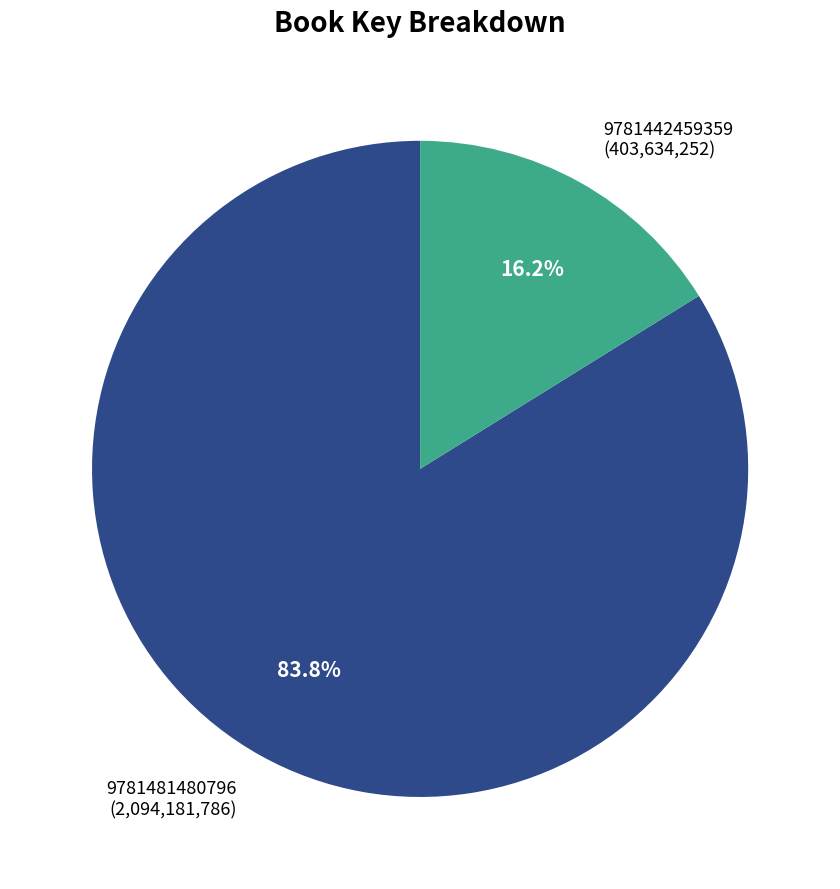

To the nearest percent, what percentage of the pie is 9781481480796?

84%